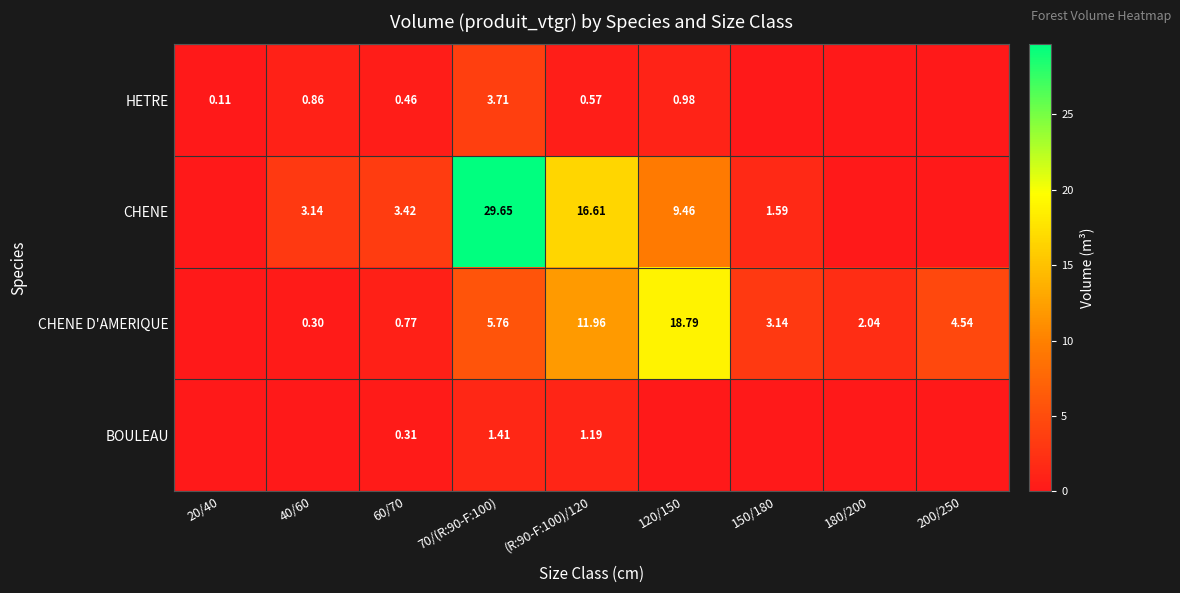

How many series are shown in this chart?

4